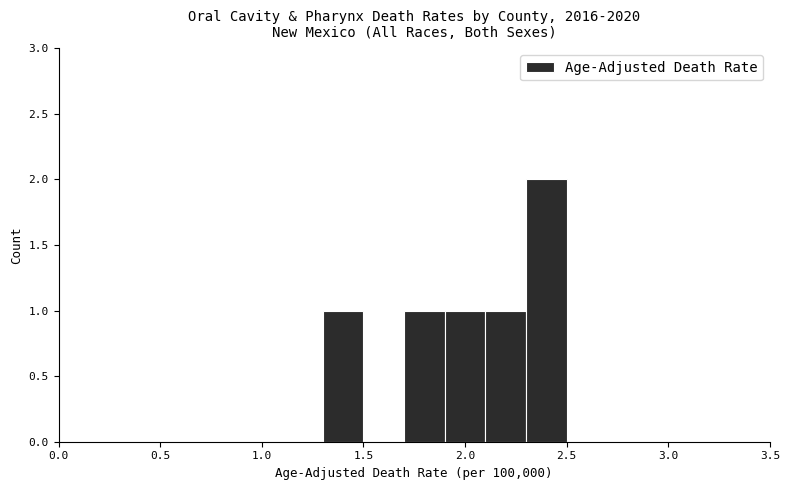

Reading left to right, list every bar in this chart as the range it spans on the x-axis followed by its height. The values are not printed on the chart, so give them approximately, as read against the axis.

1.3 to 1.5: 1
1.5 to 1.7: 0
1.7 to 1.9: 1
1.9 to 2.1: 1
2.1 to 2.3: 1
2.3 to 2.5: 2